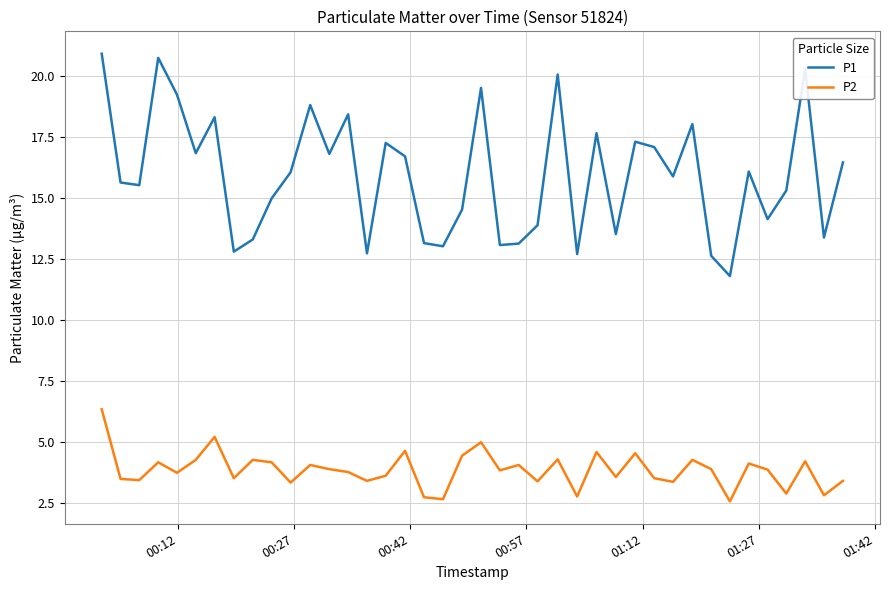

Which series has the largest total across all categories?

P1